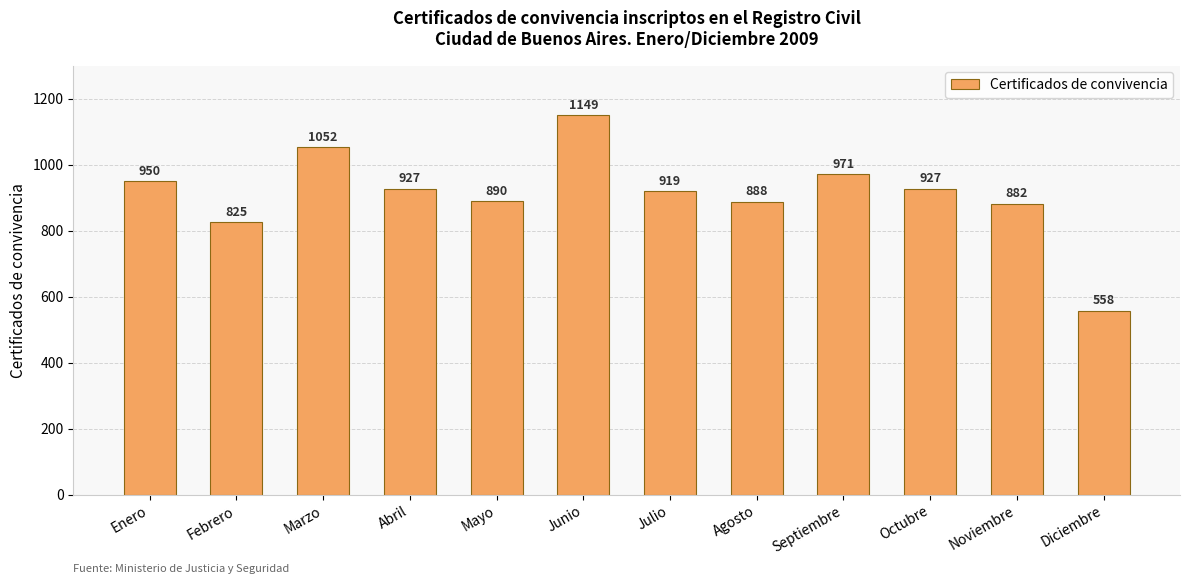

Reading left to right, transcribe all the data shown in this chart.

950	825	1052	927	890	1149	919	888	971	927	882	558